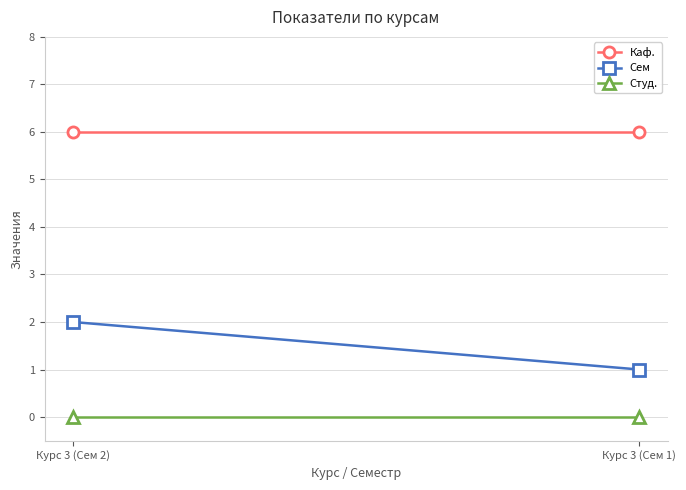

Which has a higher value, Курс 3 (Сем 2) or Курс 3 (Сем 1)?

Курс 3 (Сем 2)